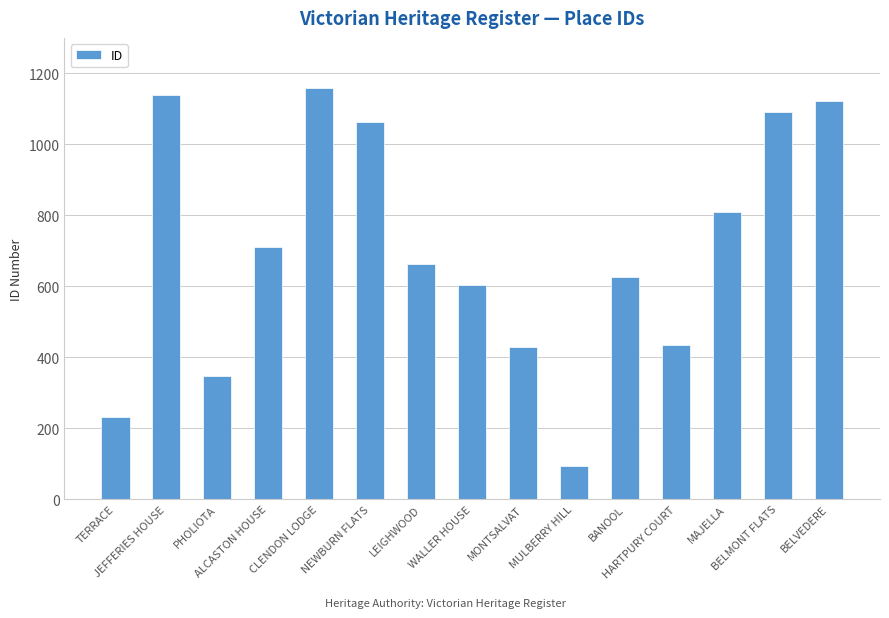

What is the average value?

701